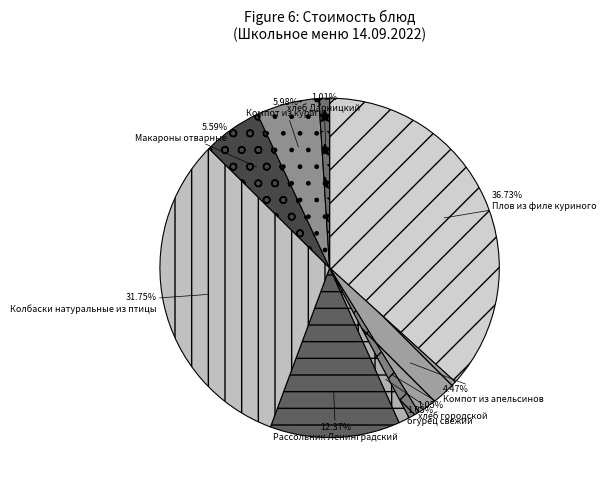

Does Рассольник Ленинградский represent more than half of the total?

No